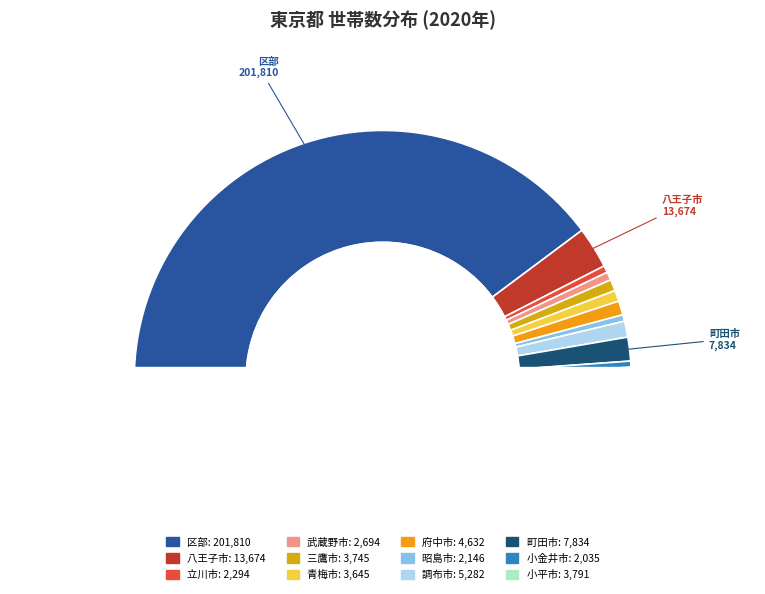

To the nearest percent, what percentage of the pie is 調布市?

2%